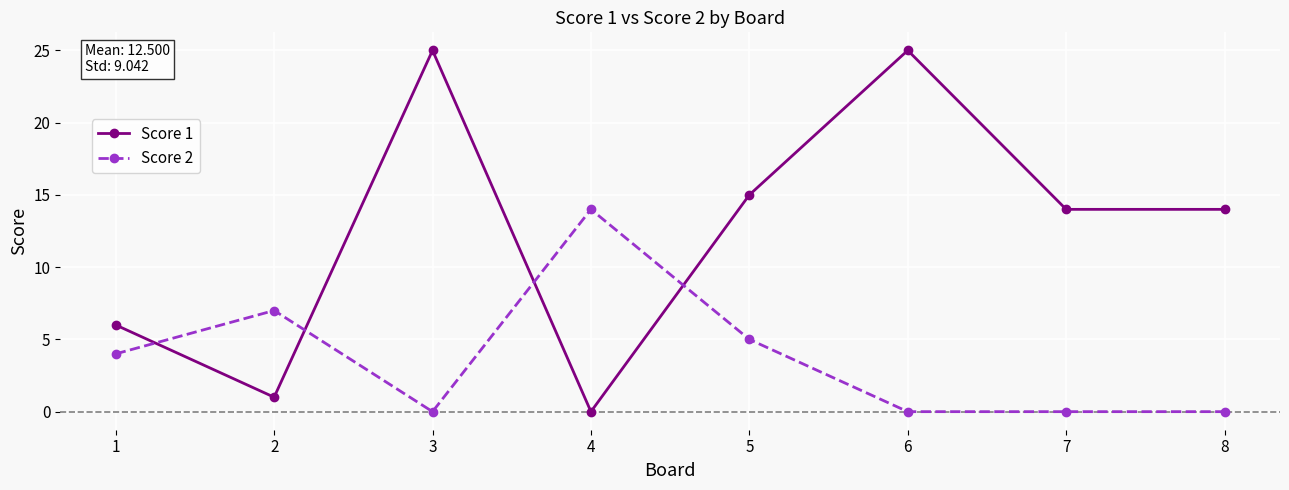

The value of Score 2 at 8 is 0. True or false?

True